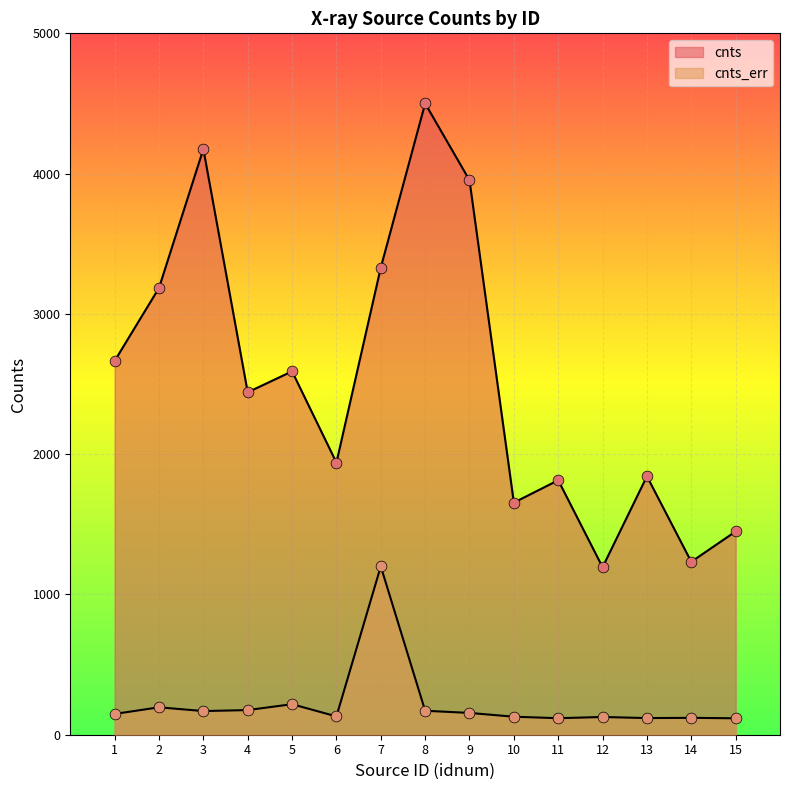

Which series contains the highest Y value?

cnts